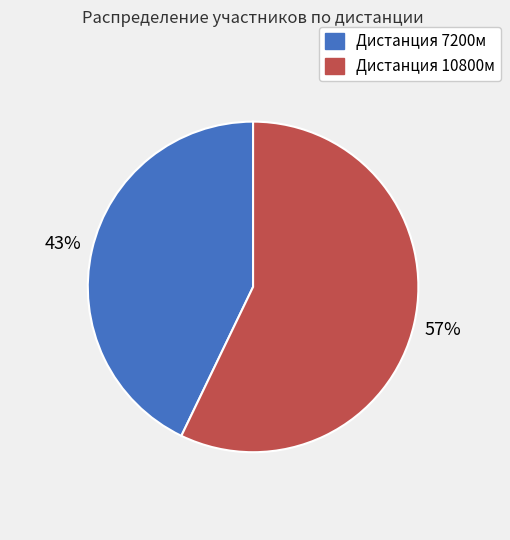

Count the number of slices in the pie.

2